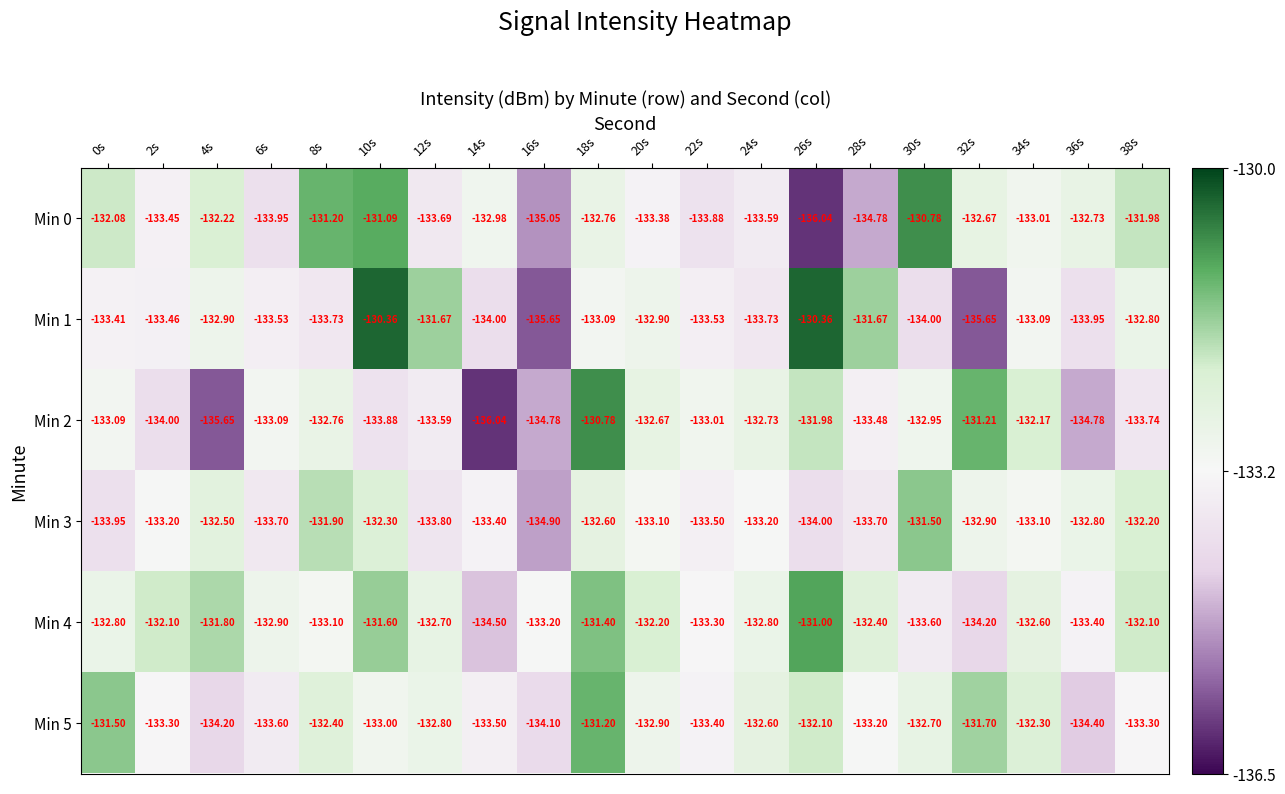

Is the value of Min 4 at 8s greater than the value of Min 1 at 28s?

No